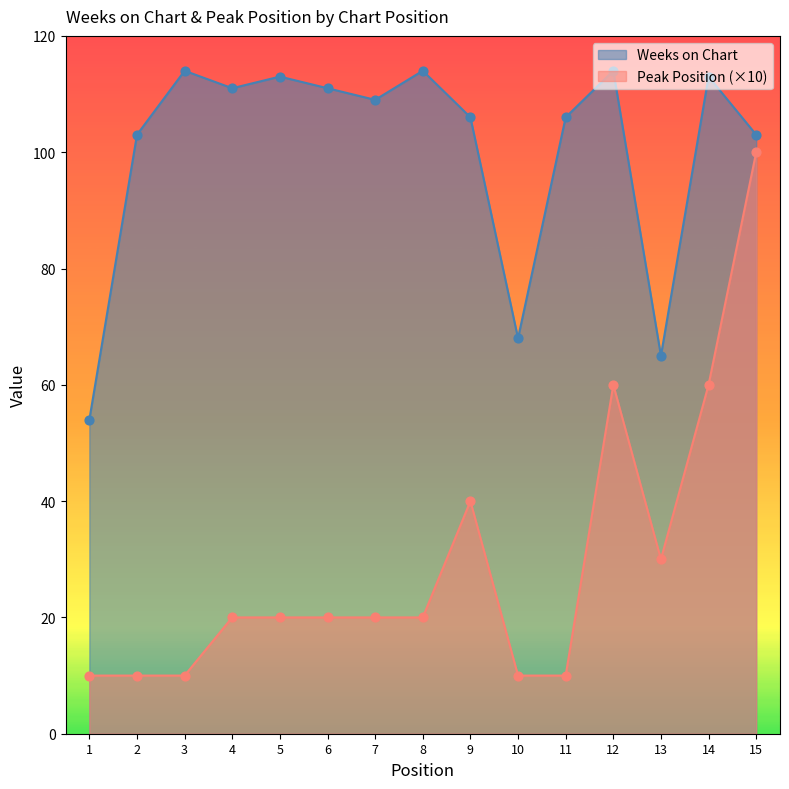

At which category is the sum across all series the highest?

15